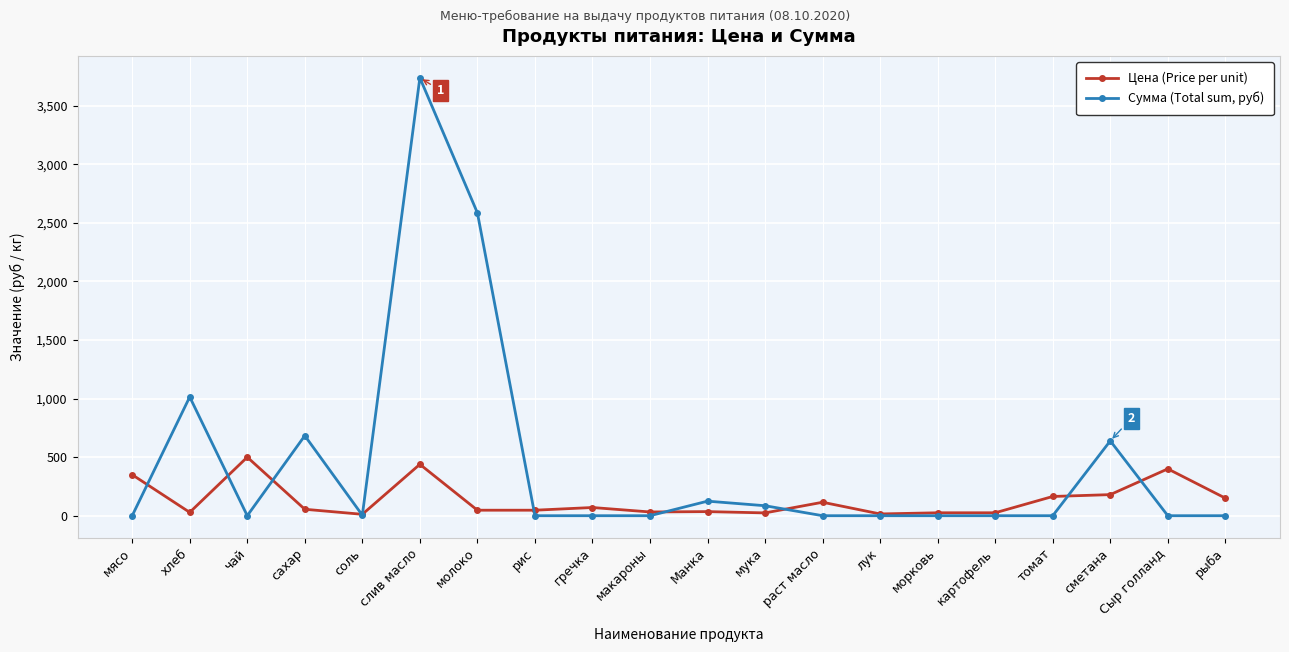

How many categories are shown in the chart?

20